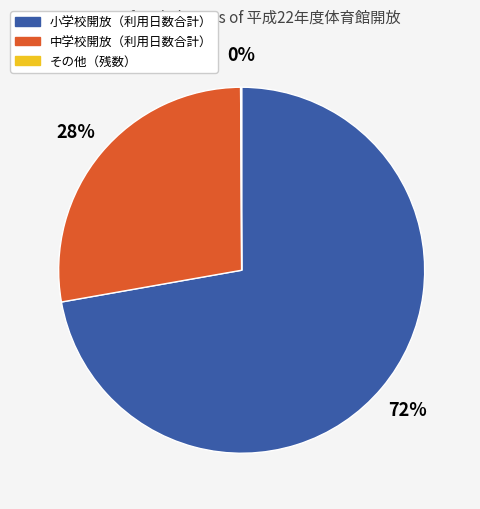

Is there a majority slice in this chart?

Yes